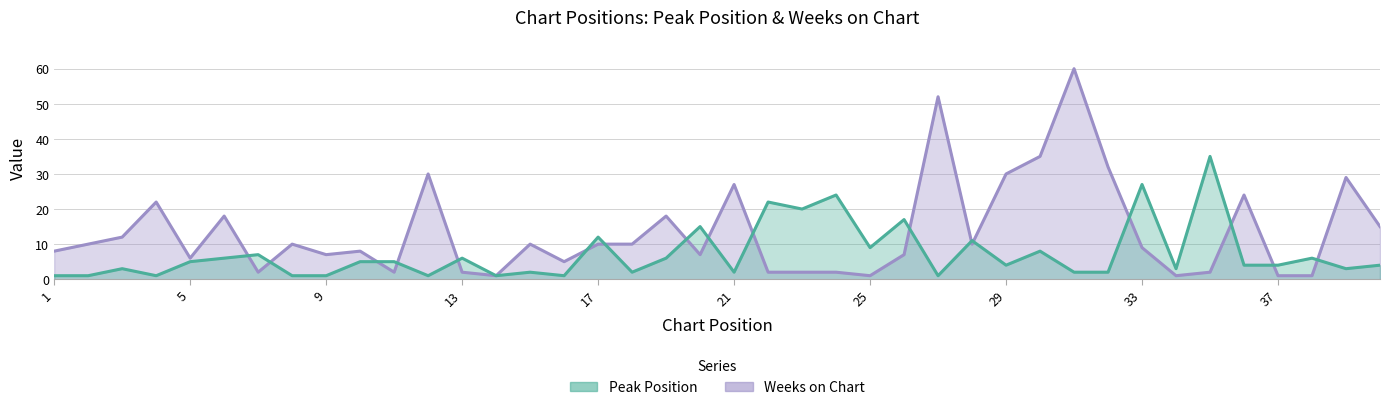

What is the difference between the Peak Position values at 12 and 30?

7